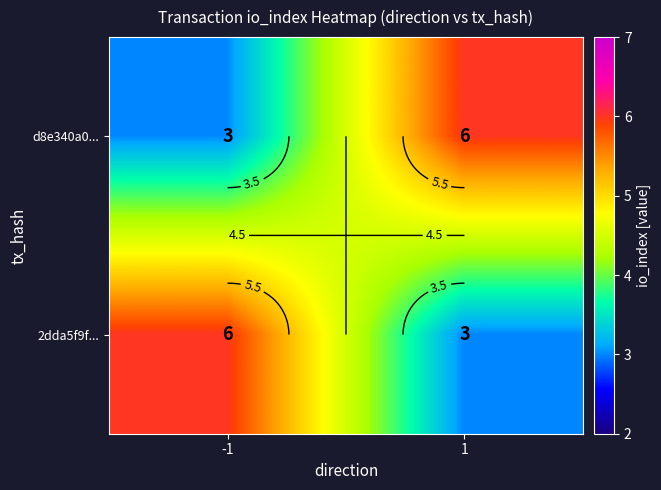

Is the value of d8e340a0... at -1 greater than the value of 2dda5f9f... at 1?

No